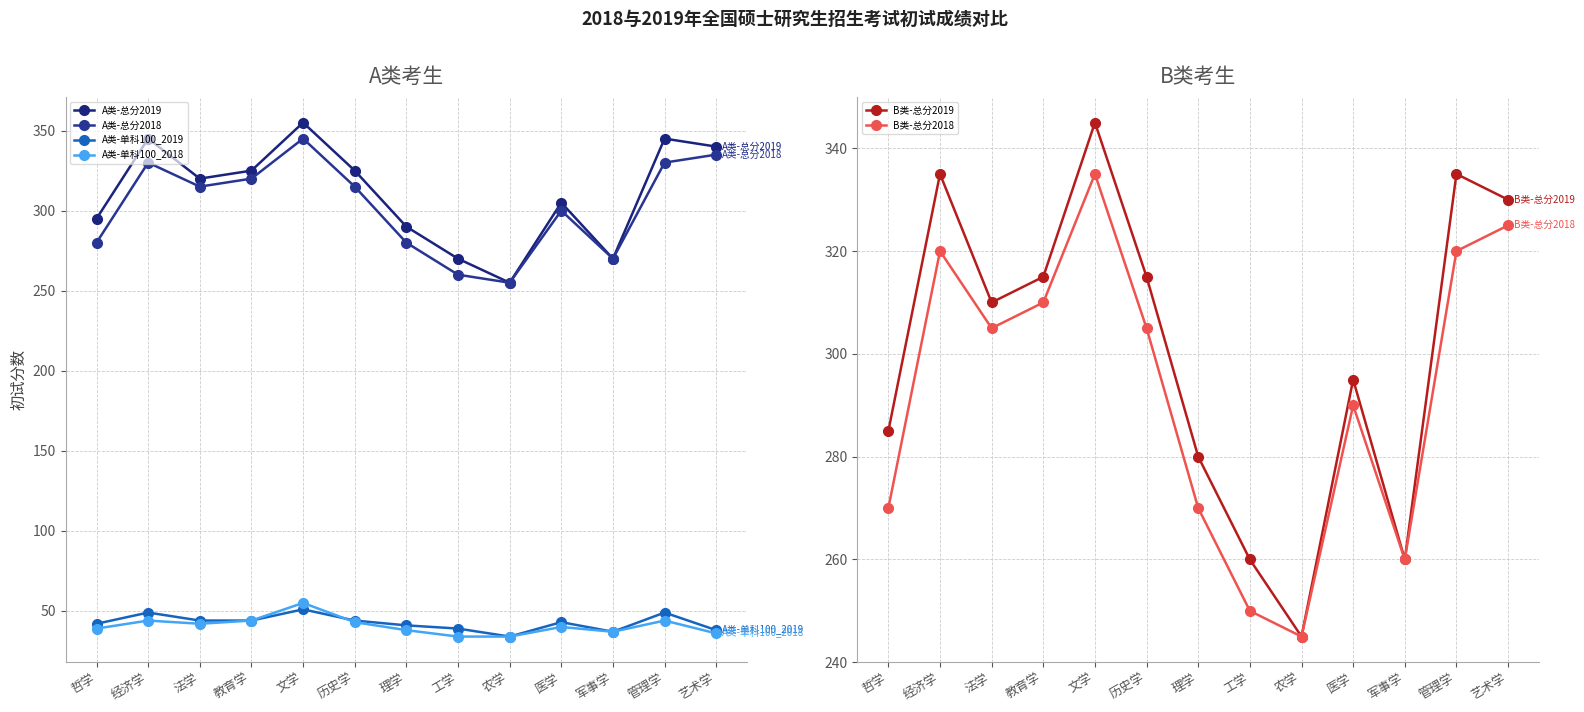

Reading right to left, list all the values displayed in this chart.

A类-总分2019: 340	345	270	305	255	270	290	325	355	325	320	345	295
A类-总分2018: 335	330	270	300	255	260	280	315	345	320	315	330	280
A类-单科100_2019: 38	49	37	43	34	39	41	44	51	44	44	49	42
A类-单科100_2018: 36	44	37	40	34	34	38	43	55	44	42	44	39
B类-总分2019: 330	335	260	295	245	260	280	315	345	315	310	335	285
B类-总分2018: 325	320	260	290	245	250	270	305	335	310	305	320	270